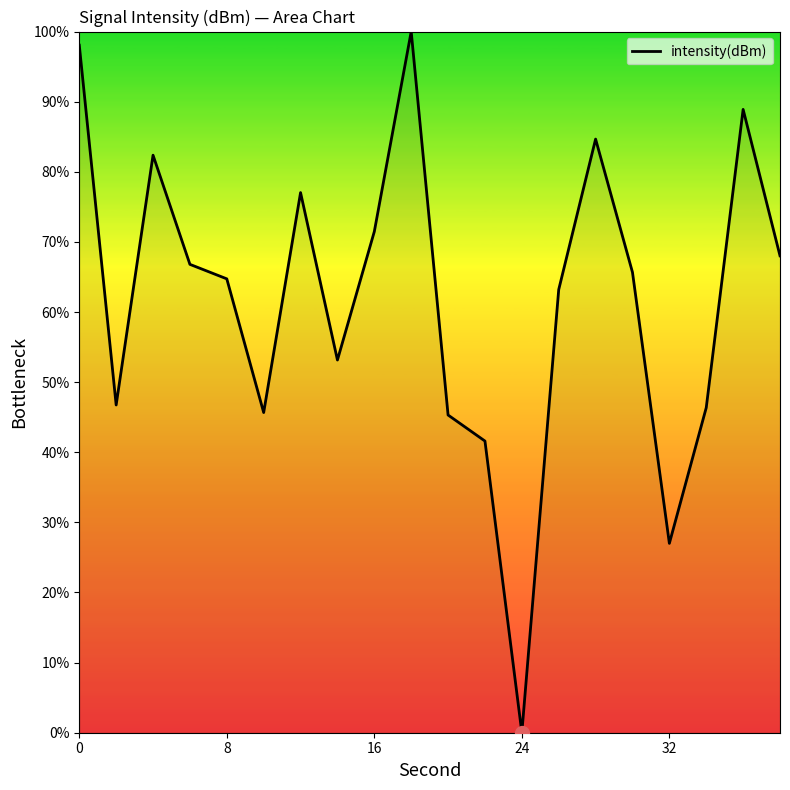

What is the greatest value displayed?

100.0